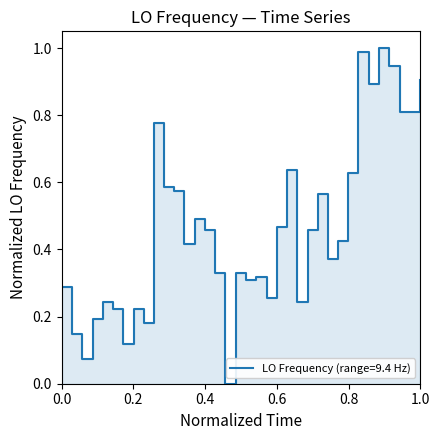

How many lines are shown in the chart?

1